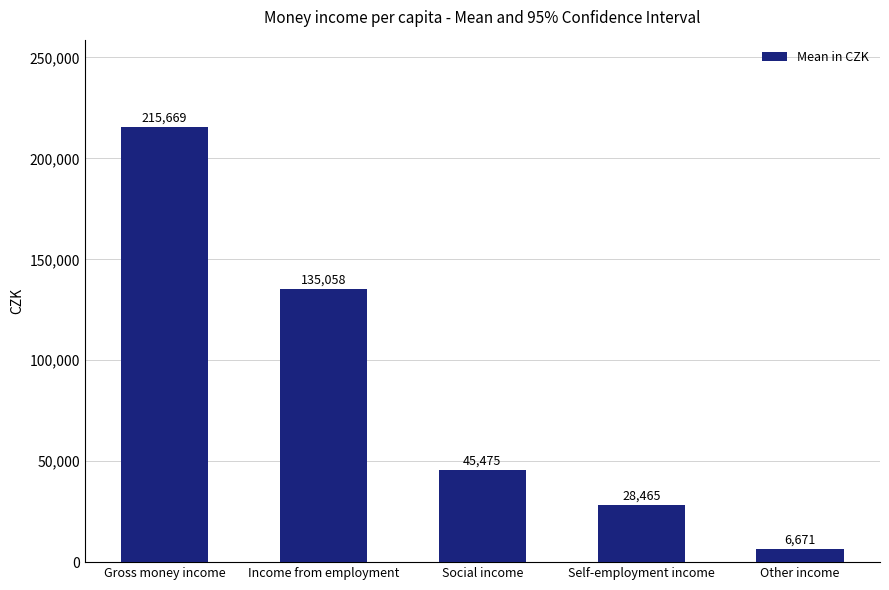

What is the maximum value shown in the chart?

215669